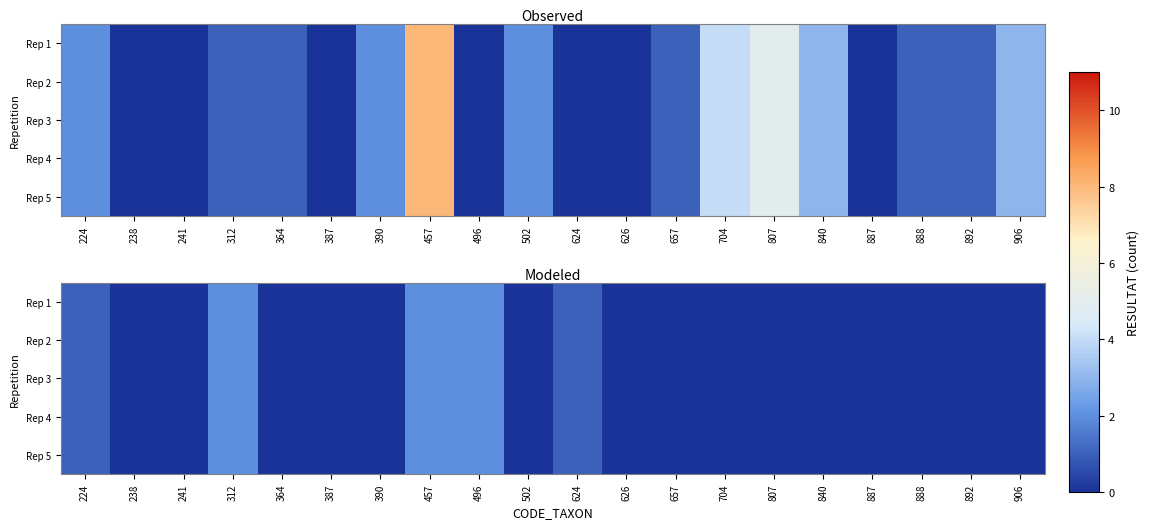

Rank the categories by Rep 1 value from highest to lowest.

312, 457, 496, 224, 624, 238, 241, 364, 387, 390, 502, 626, 657, 704, 807, 840, 887, 888, 892, 906